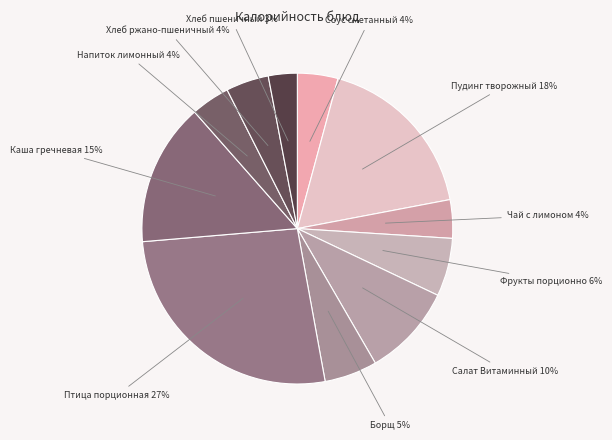

What is the ratio of the value at Фрукты порционно to the value at Салат Витаминный?

0.6